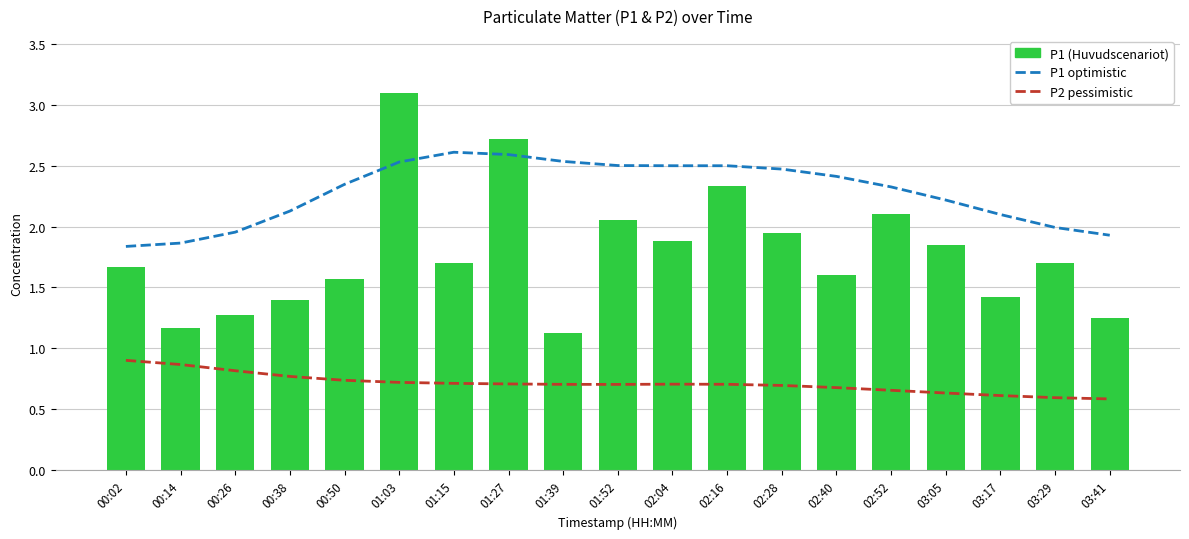

At 01:52, list the series in order from largest to smallest.

P1 optimistic (smoothed), P1 (Huvudscenariot), P2 pessimistic (smoothed)